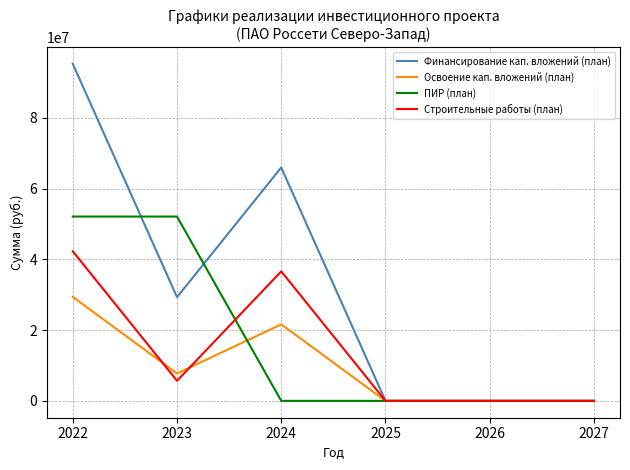

At which label does Освоение кап. вложений (план) reach its peak?

2022